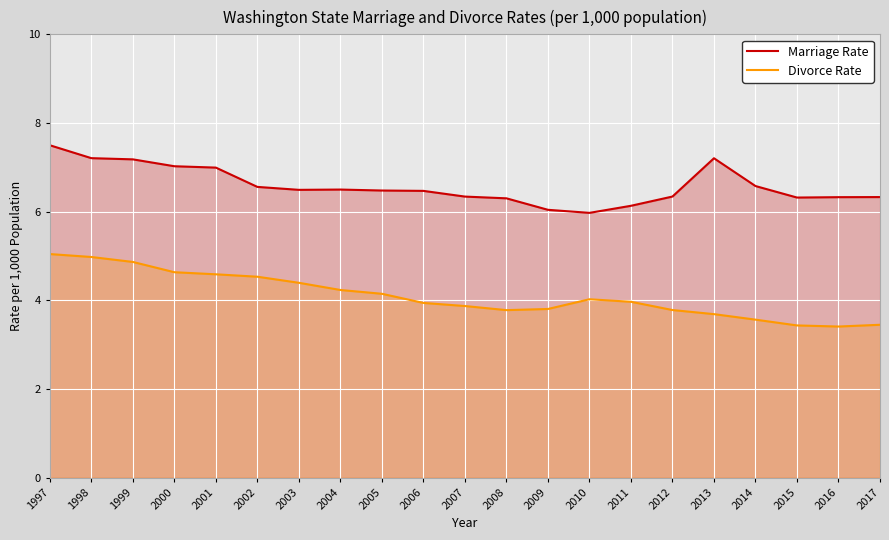

Rank the categories by Divorce Rate value from highest to lowest.

1997, 1998, 1999, 2000, 2001, 2002, 2003, 2004, 2005, 2010, 2011, 2006, 2007, 2009, 2012, 2008, 2013, 2014, 2017, 2015, 2016